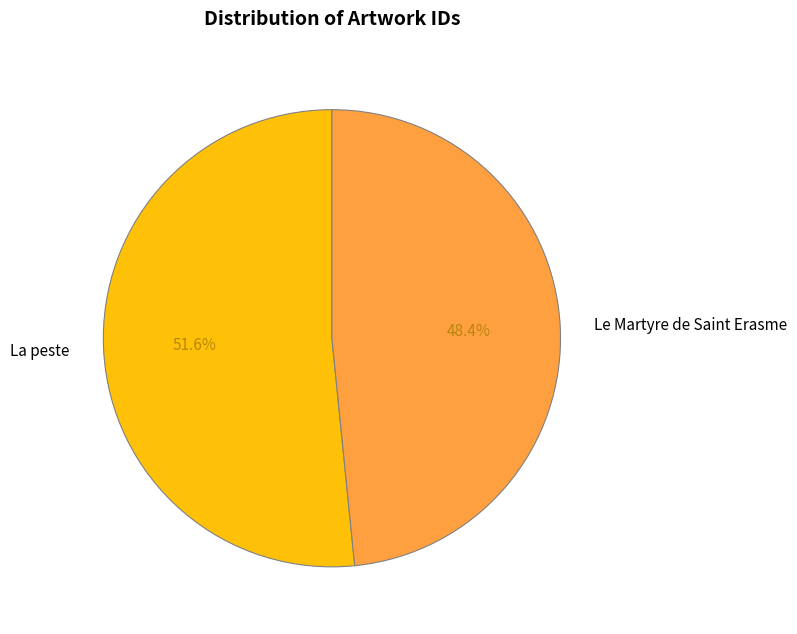

To the nearest percent, what portion does La peste represent?

52%